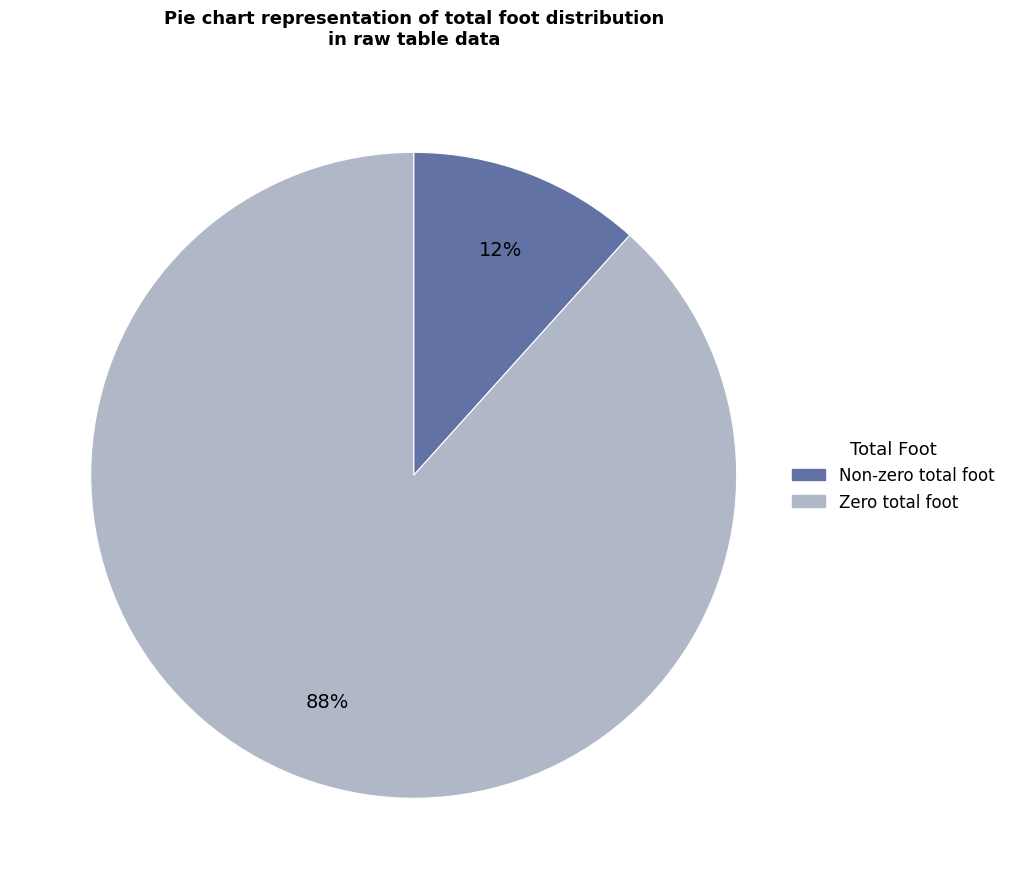

Is there a majority slice in this chart?

Yes